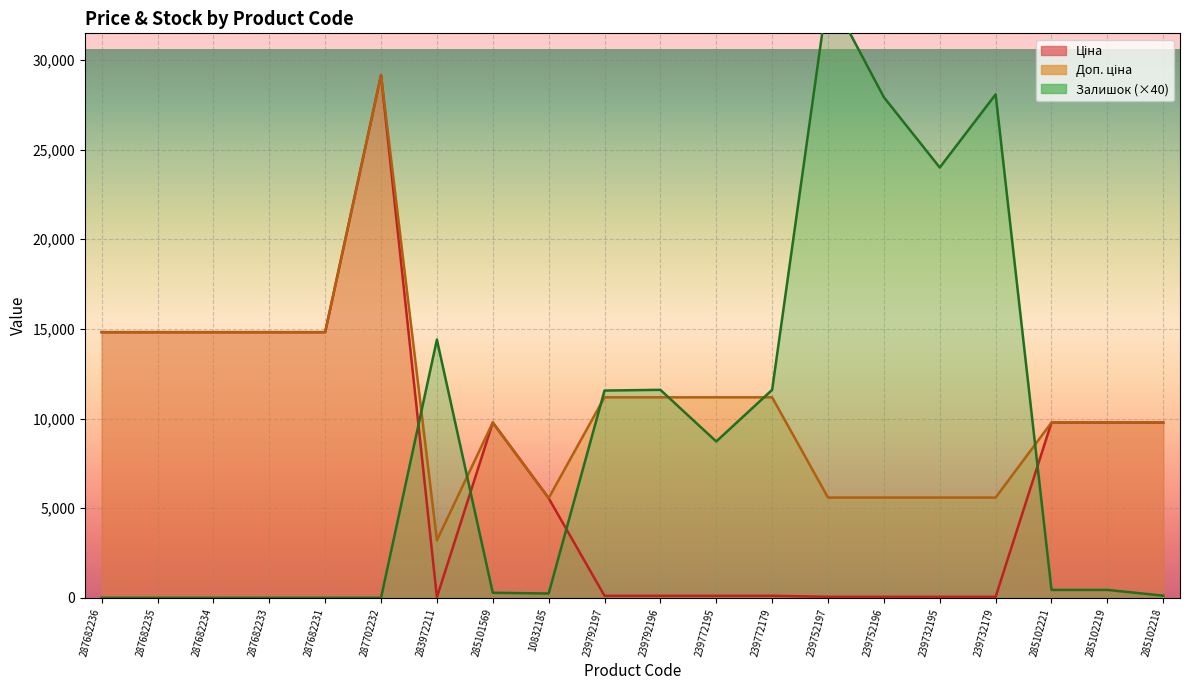

Is the value of Залишок at 239772179 greater than the value of Доп. ціна at 239792196?

Yes